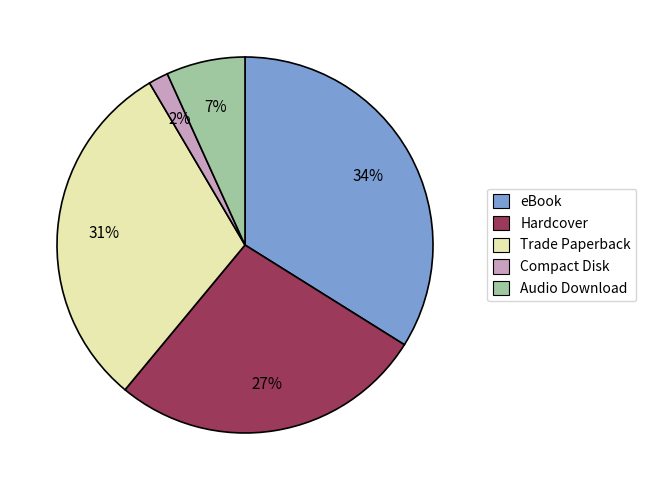

Count the number of slices in the pie.

5